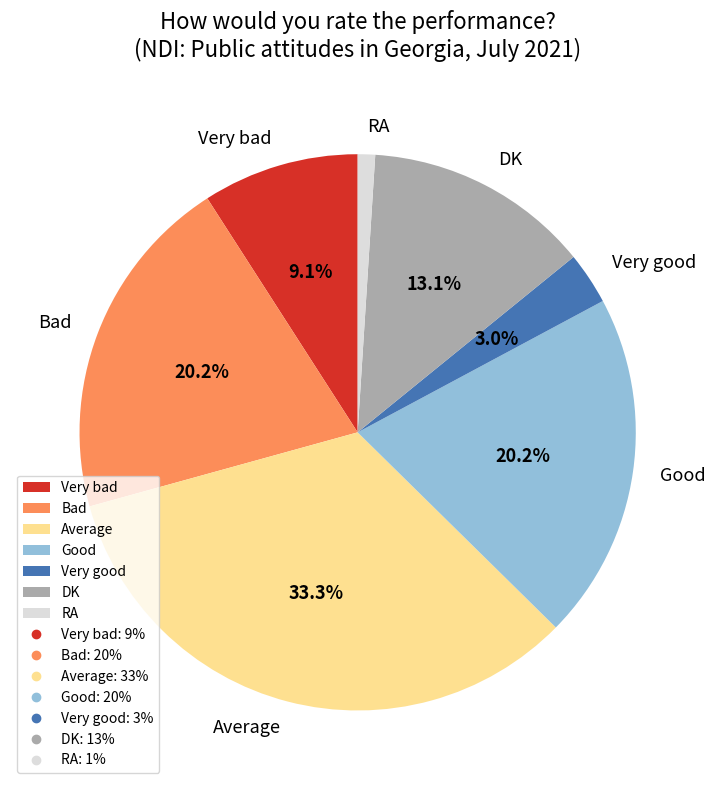

Is it true that Average is 33% of the pie?

True